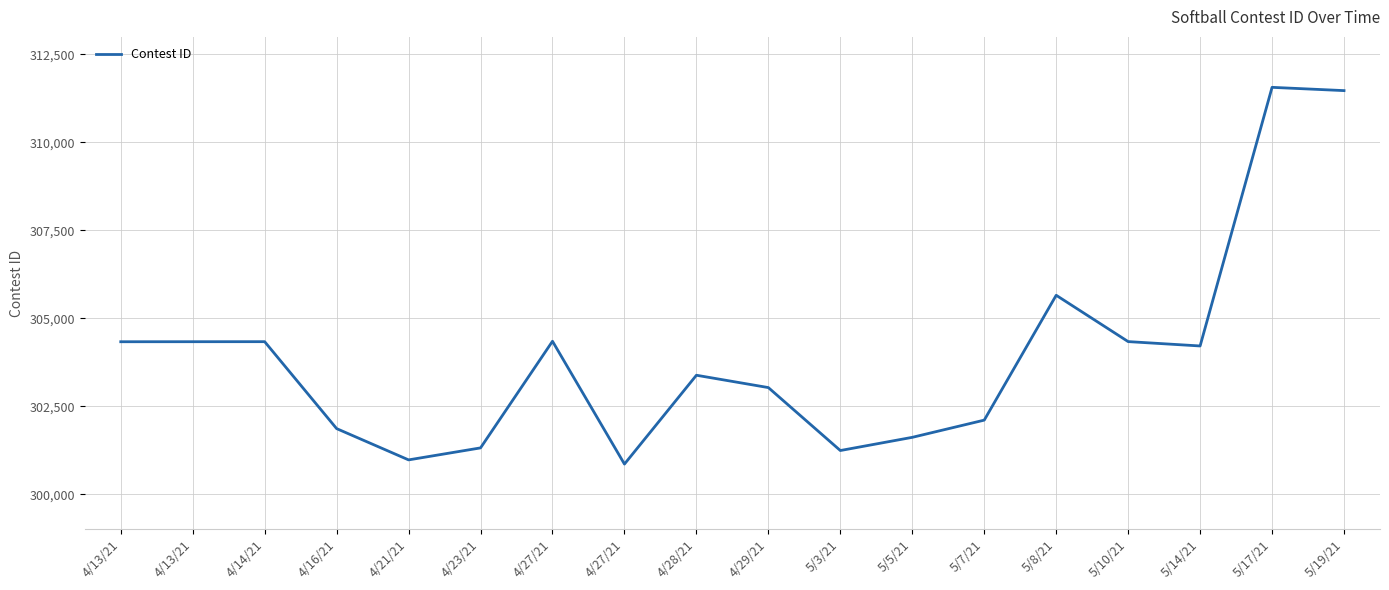

How many lines are shown in the chart?

1